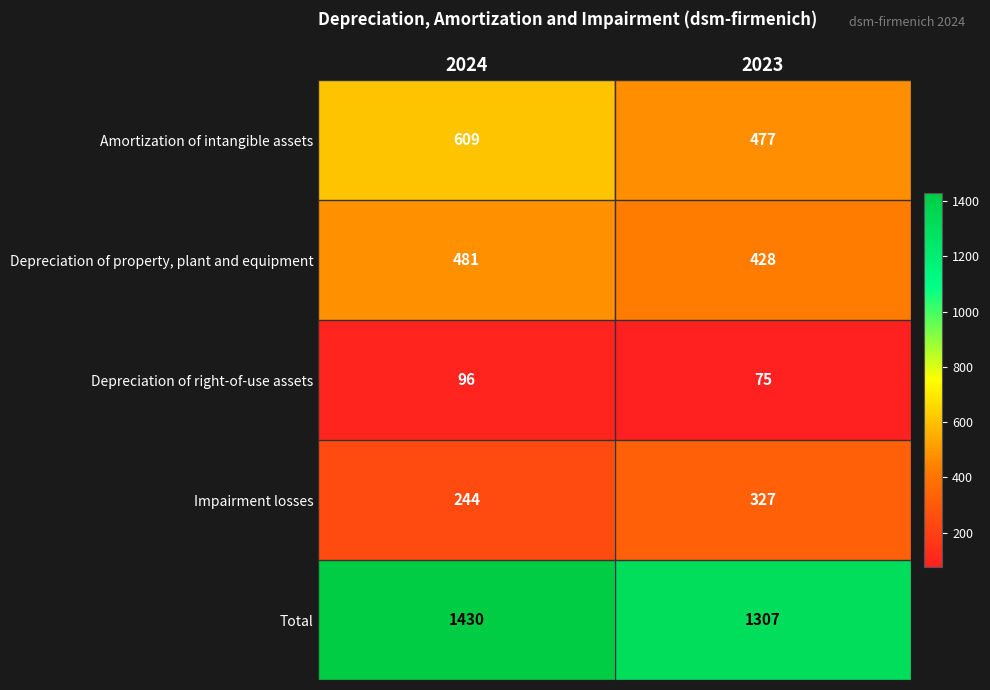

Reading left to right, transcribe all the data shown in this chart.

Amortization of intangible assets: 609	477
Depreciation of property, plant and equipment: 481	428
Depreciation of right-of-use assets: 96	75
Impairment losses: 244	327
Total: 1430	1307